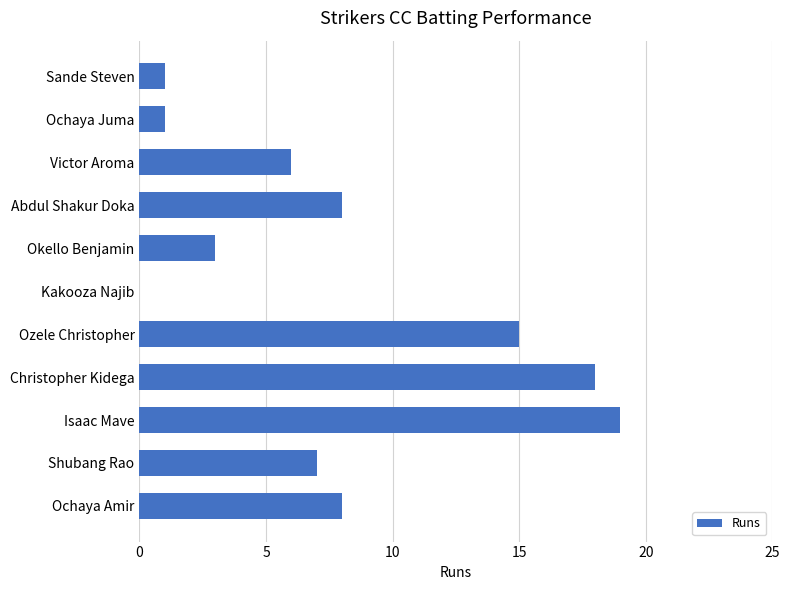

Reading top to bottom, extract all data points from this chart.

Sande Steven=1	Ochaya Juma=1	Victor Aroma=6	Abdul Shakur Doka=8	Okello Benjamin=3	Kakooza Najib=0	Ozele Christopher=15	Christopher Kidega=18	Isaac Mave=19	Shubang Rao=7	Ochaya Amir=8